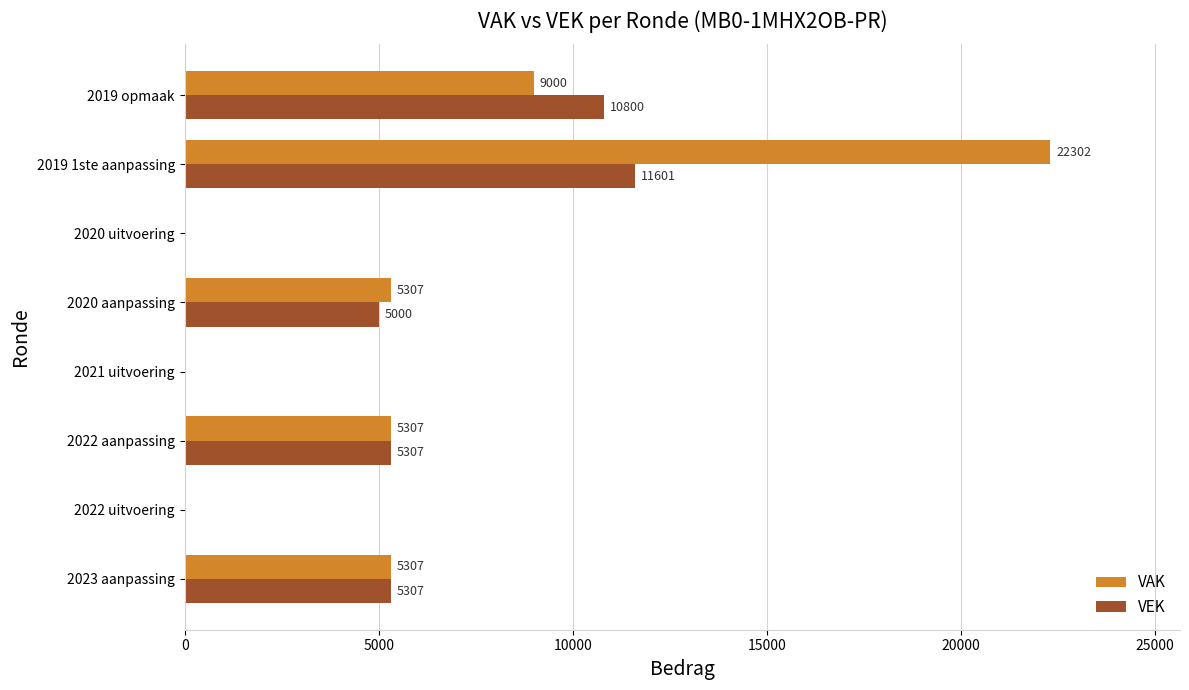

Between 2022 aanpassing and 2020 aanpassing, which series saw the biggest shift?

VEK